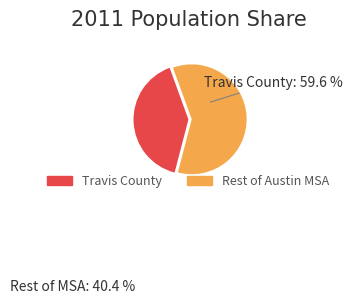

Is there any slice that represents more than half of the pie?

Yes